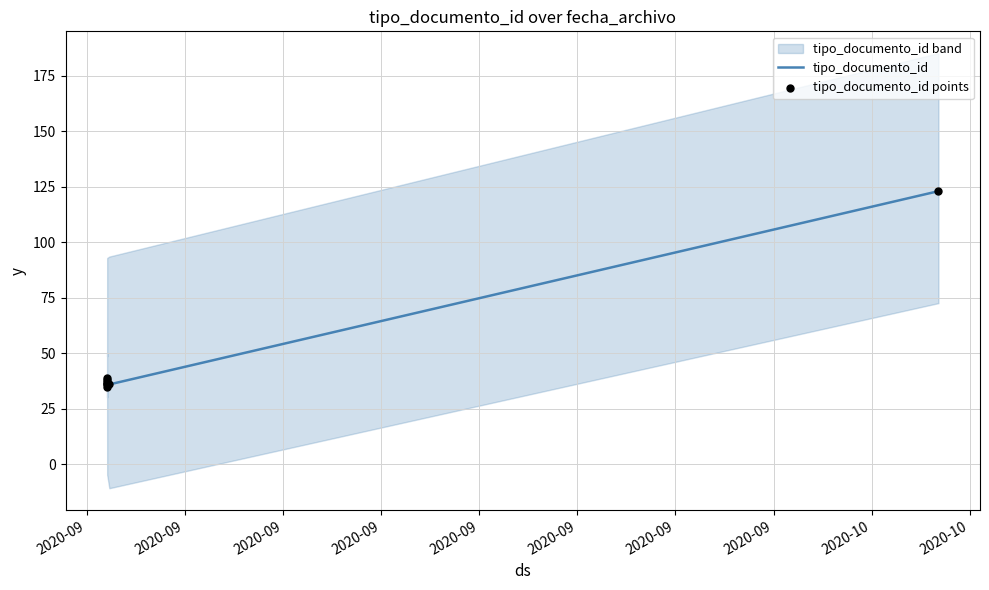

What is the total value across all series at 2020-09?

70